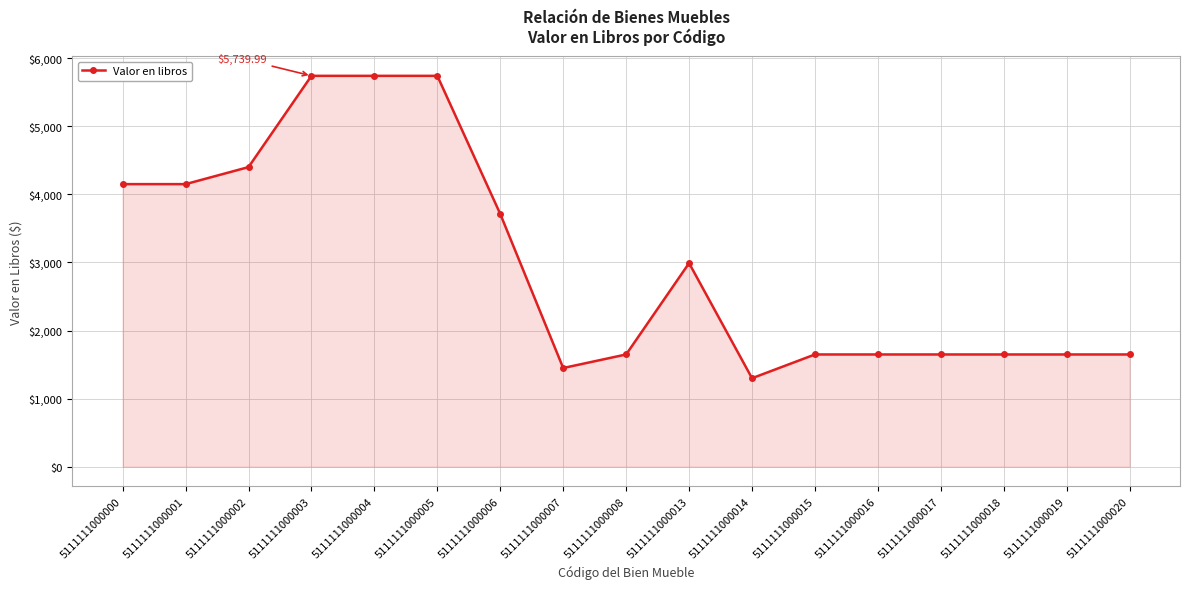

Between 5111111000018 and 5111111000001, which is larger?

5111111000001